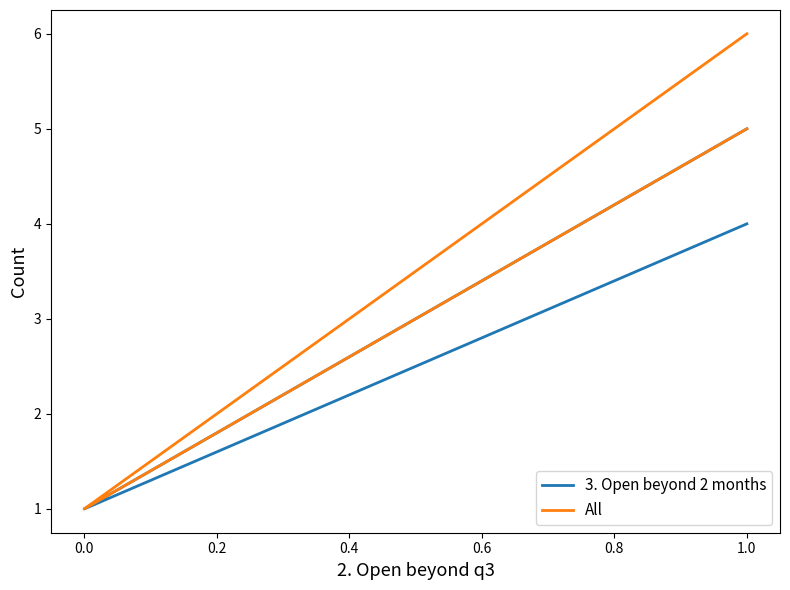

Rank the series at 1.0 from highest to lowest value.

All, 3. Open beyond 2 months